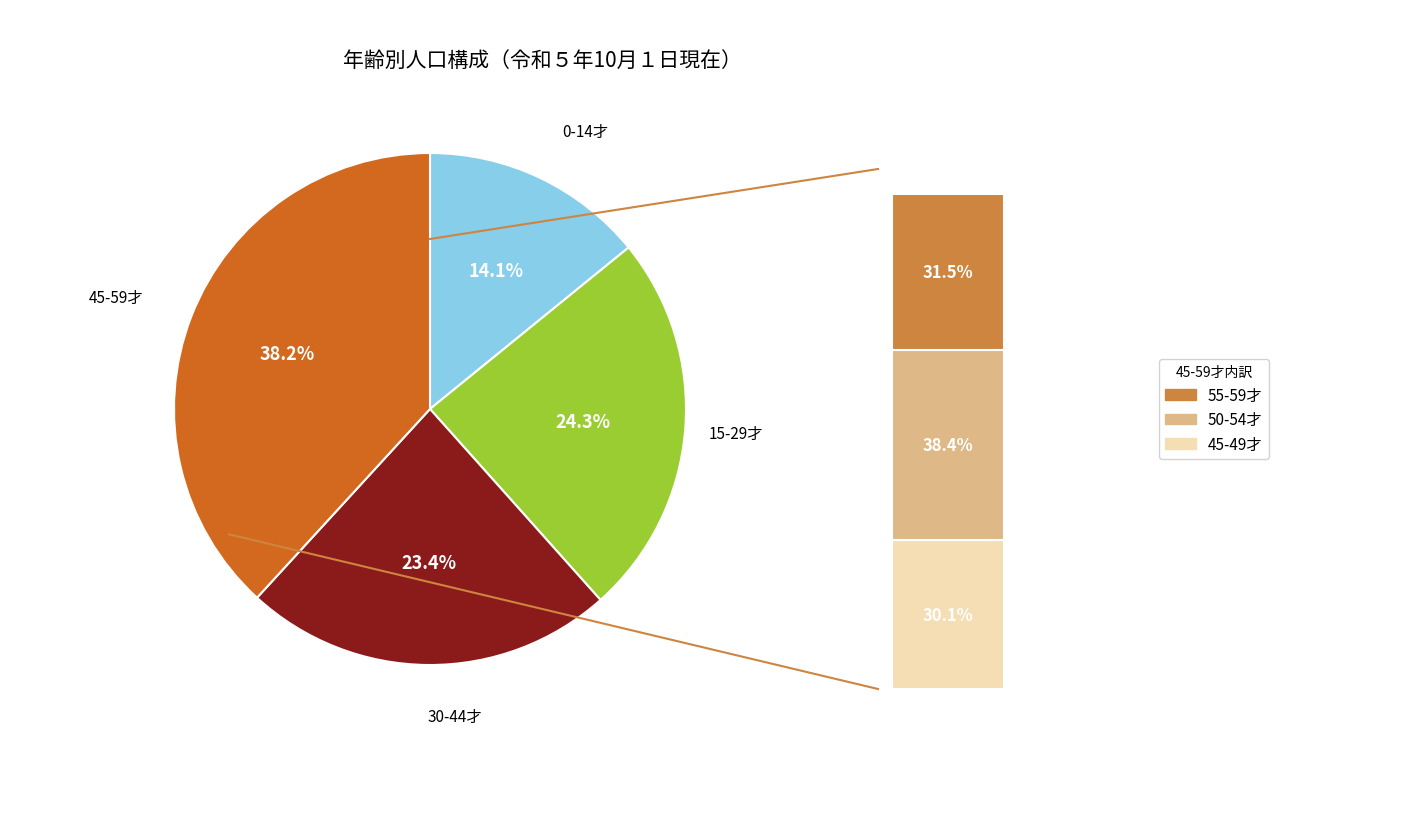

Combined, do 10-14才 and 0-4才 account for over 50%?

No